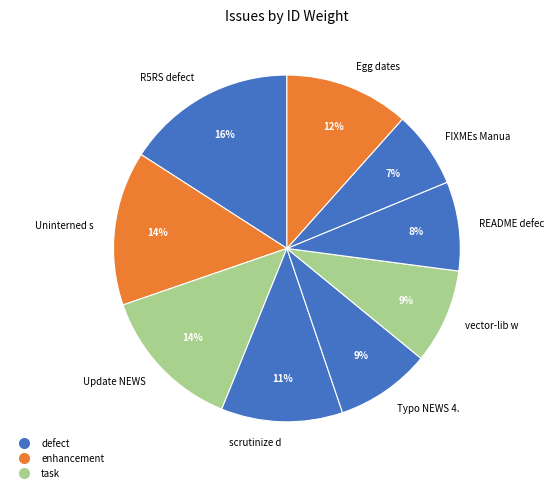

To the nearest percent, what is the difference between the largest and smallest slice percentages?

9%